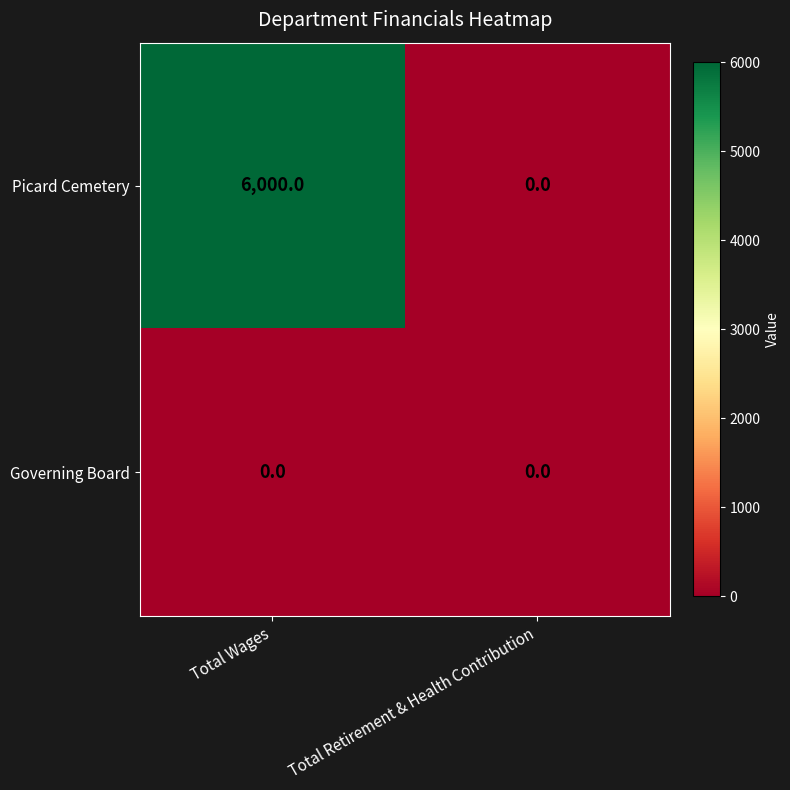

The value of Governing Board at Total Wages is 0. True or false?

True